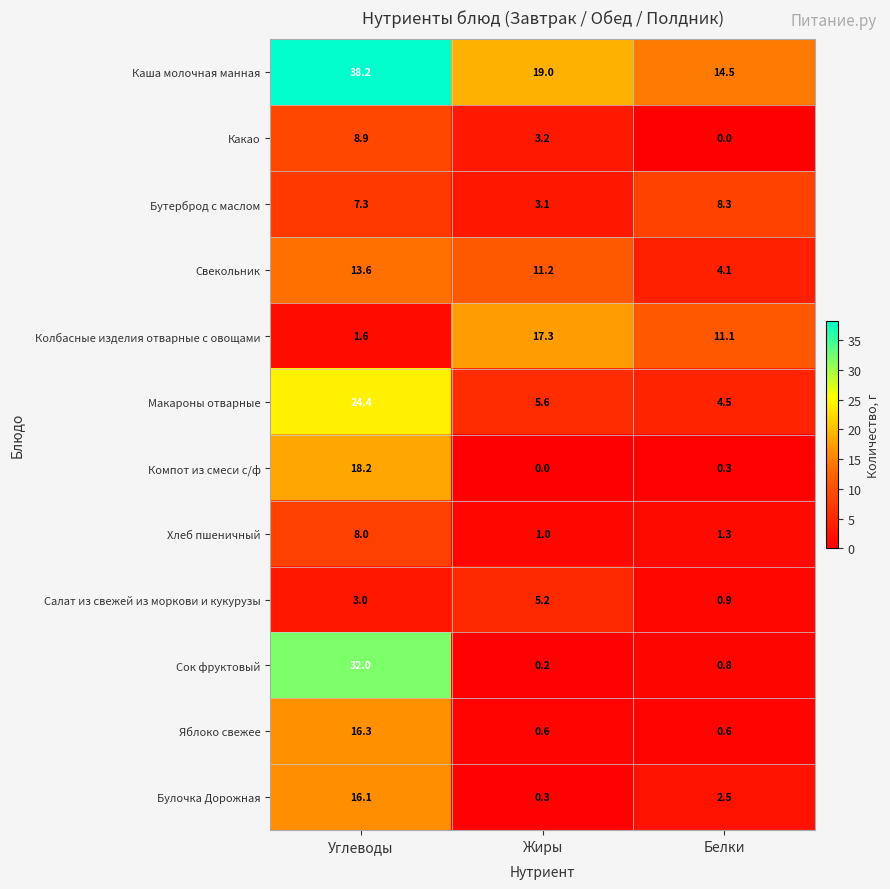

What is the greatest value displayed?

38.2